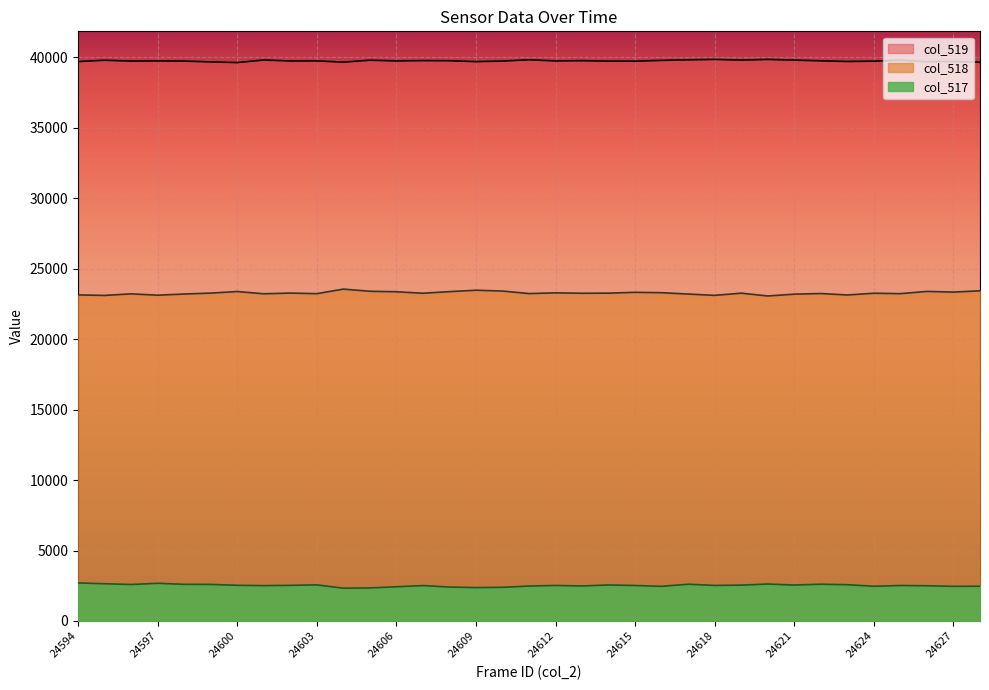

At how many categories does at least one series exceed 25455?

35